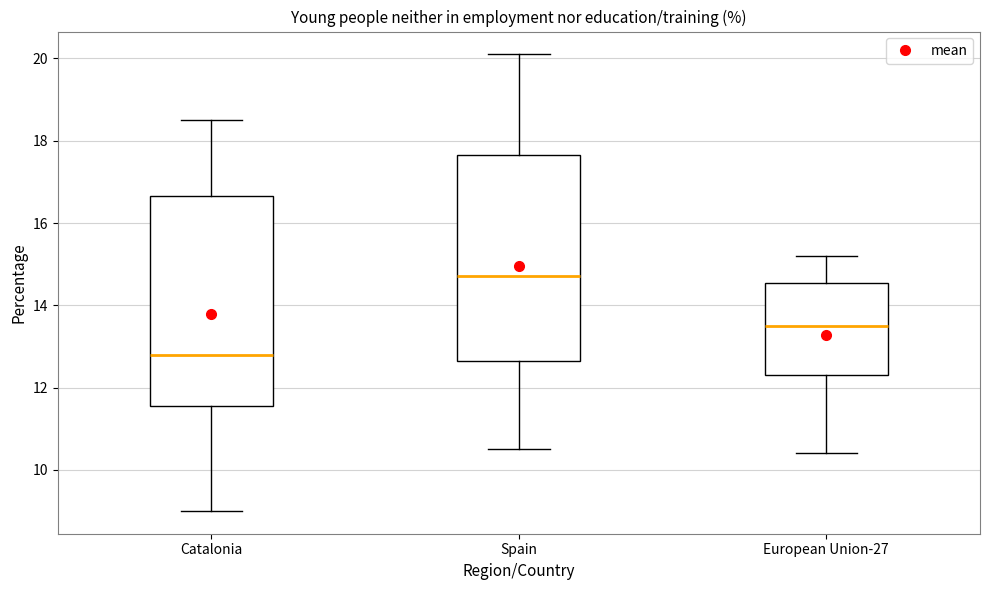

Where is the lower edge of the box for European Union-27 on the y-axis? The values are not printed on the chart, so give them approximately, as read against the axis.

12.4